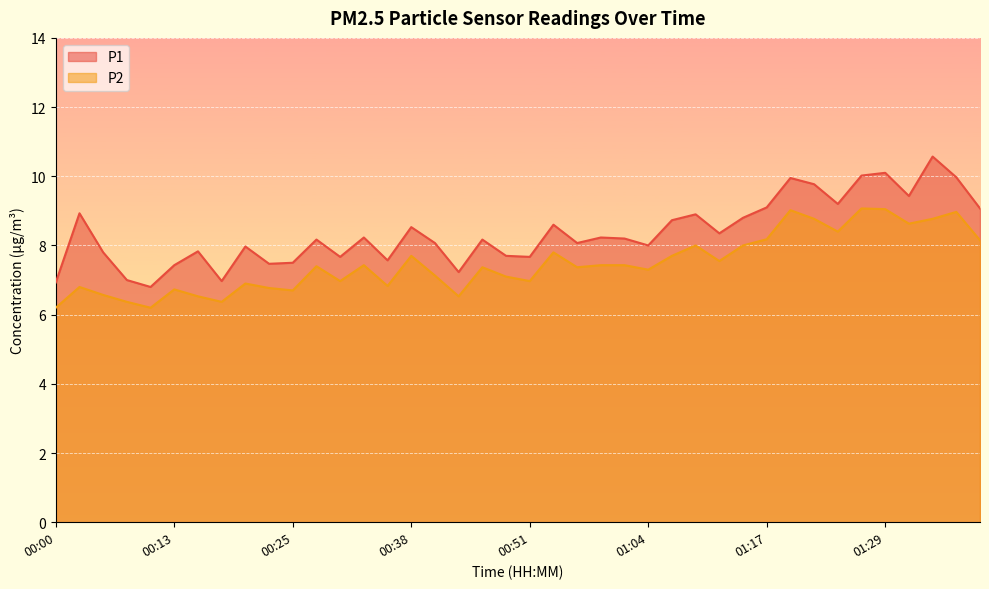

The value of P2 at 00:13 is 6.7. True or false?

True